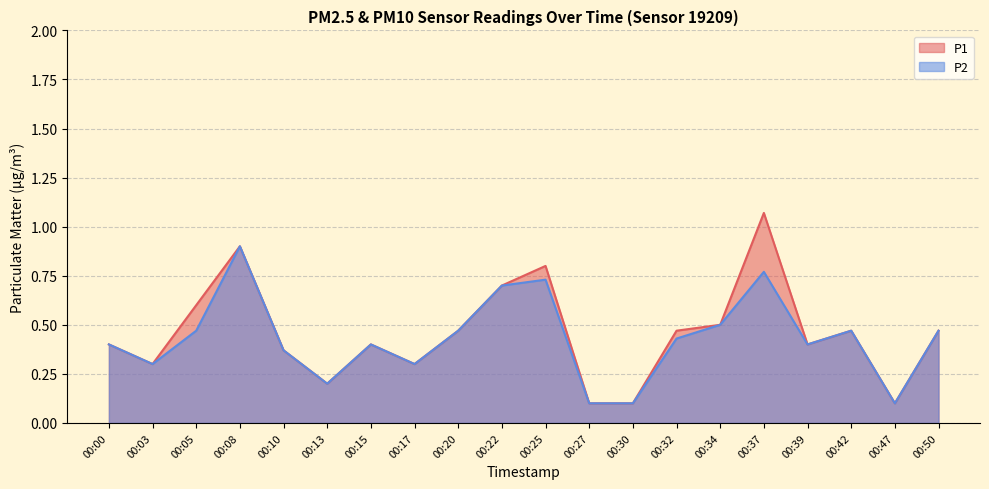

List the labels in order of P2 value, smallest first.

00:27, 00:30, 00:47, 00:13, 00:03, 00:17, 00:10, 00:00, 00:15, 00:39, 00:32, 00:05, 00:20, 00:42, 00:50, 00:34, 00:22, 00:25, 00:37, 00:08